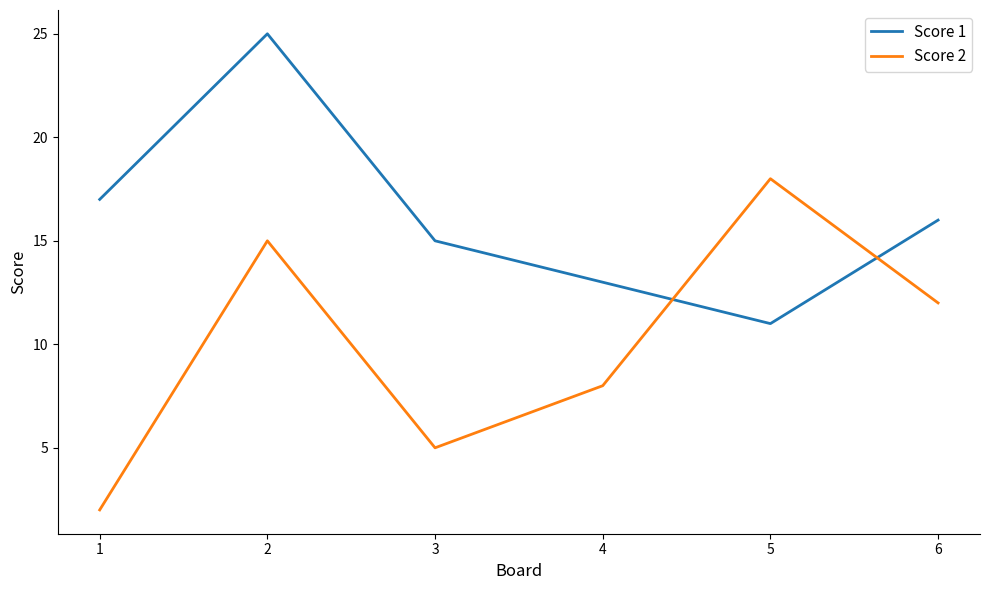

Reading right to left, transcribe all the data shown in this chart.

Score 1: 16	11	13	15	25	17
Score 2: 12	18	8	5	15	2